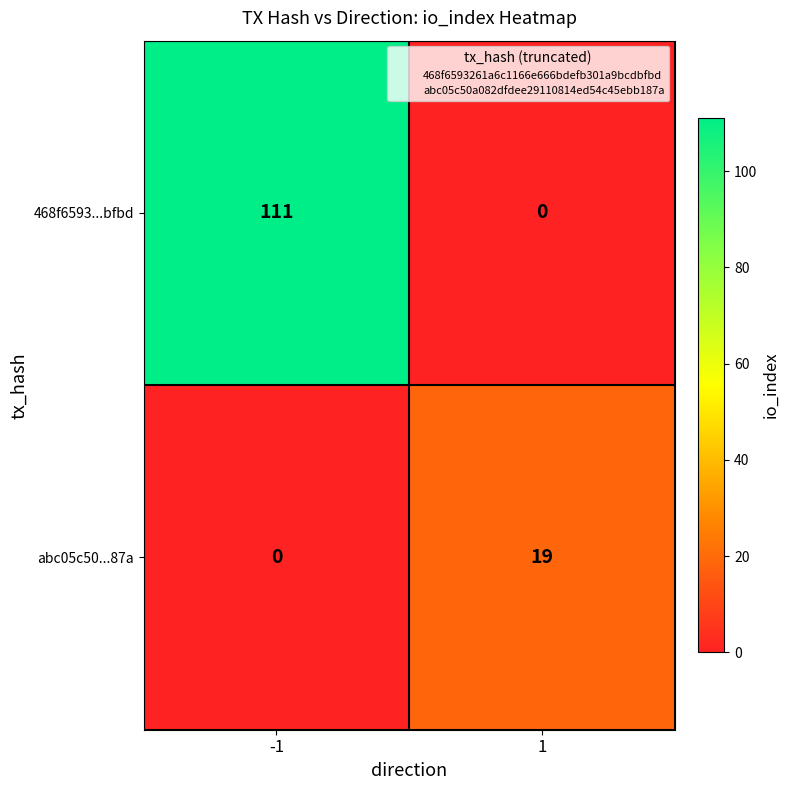

Which series has the largest total across all categories?

468f6593...bfbd